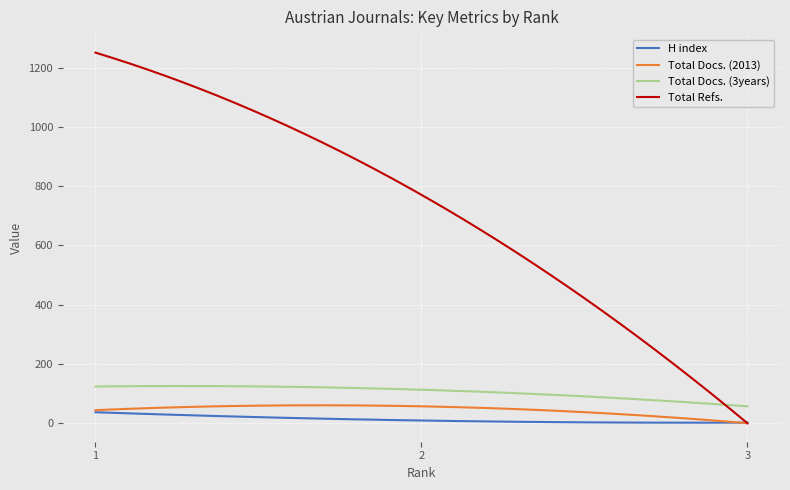

True or false: Total Docs. (3years) and Total Docs. (2013) intersect in this chart.

False